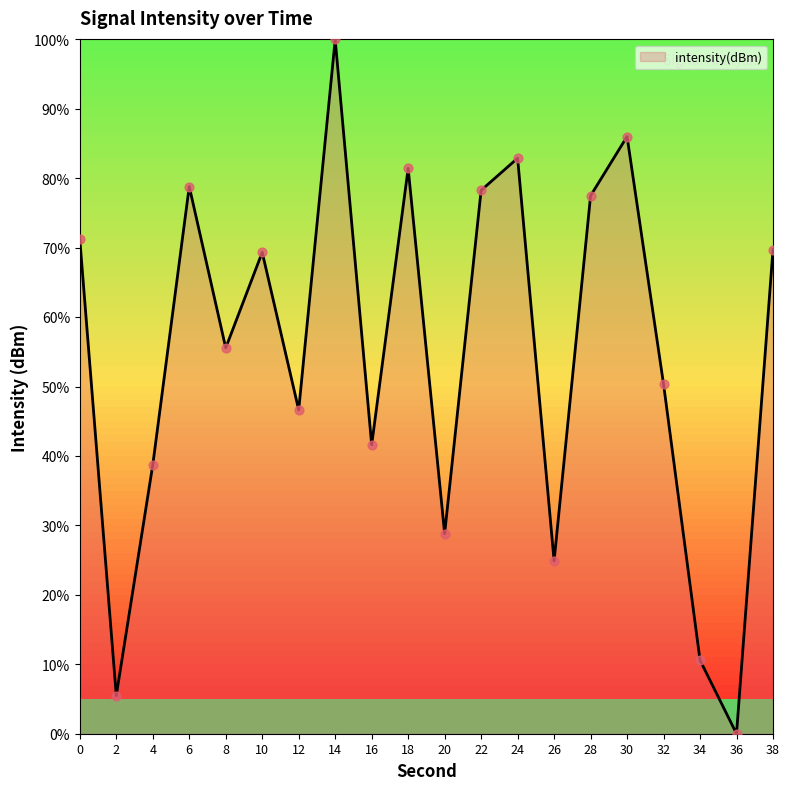

Approximately how many times larger is the value at 30 compared to 28?

1.1